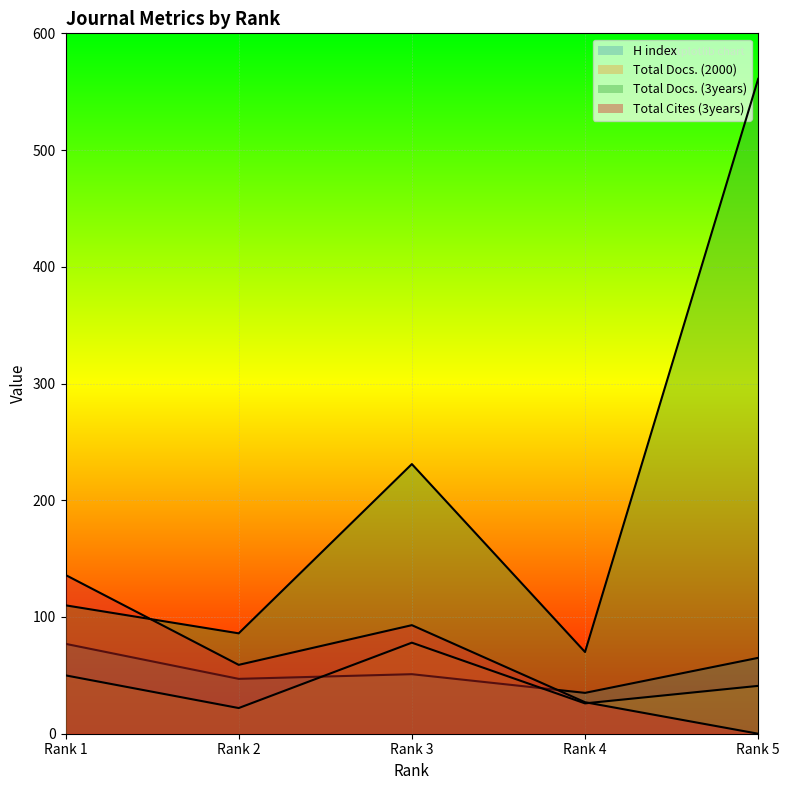

At how many categories does at least one series exceed 315?

1